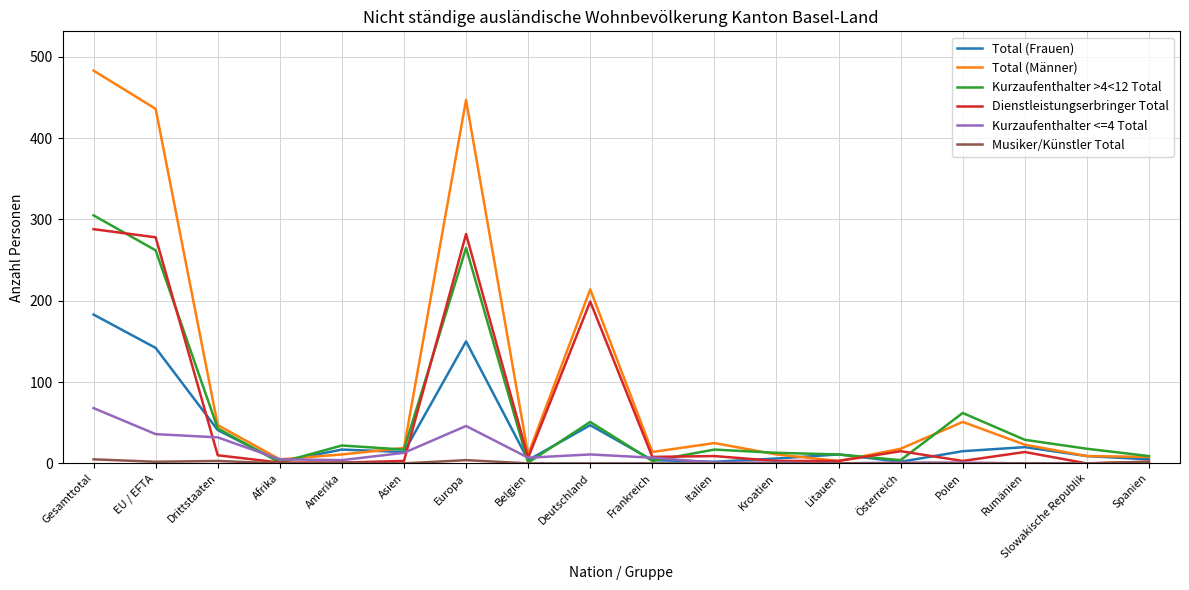

What position from the left is Rumänien?

16